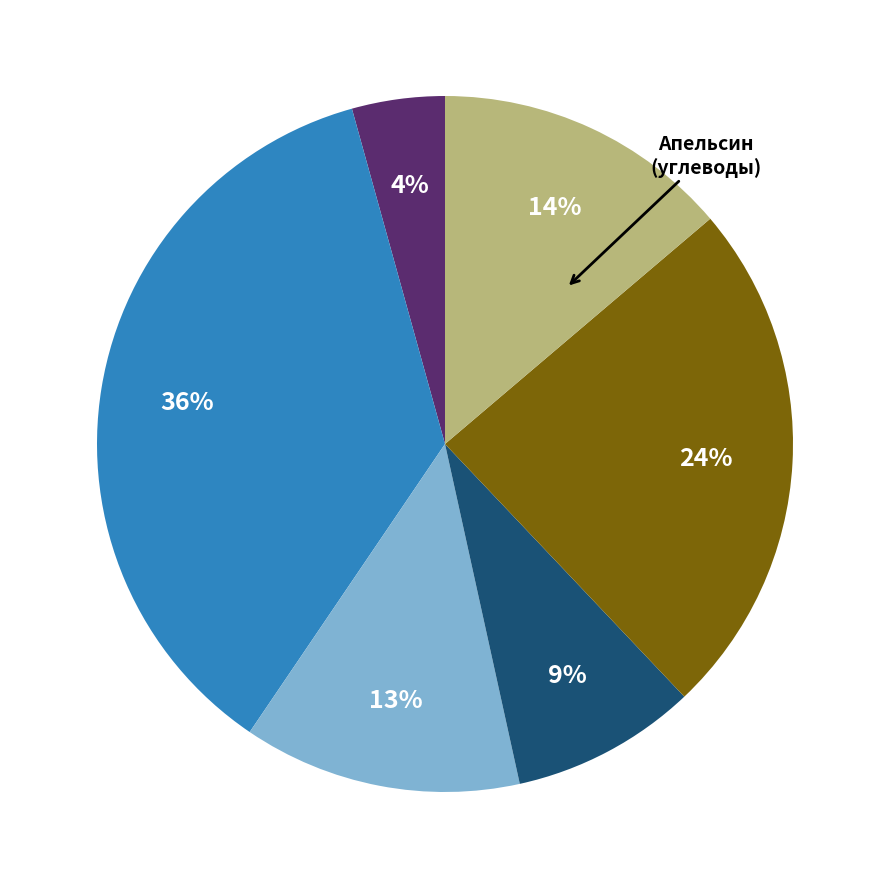

To the nearest percent, what is the average slice percentage?

17%